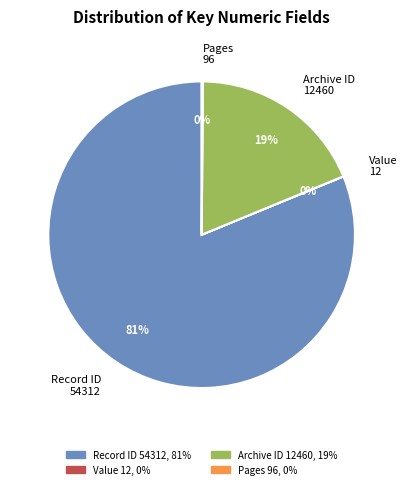

To the nearest percent, what is the difference between the largest and smallest slice percentages?

81%